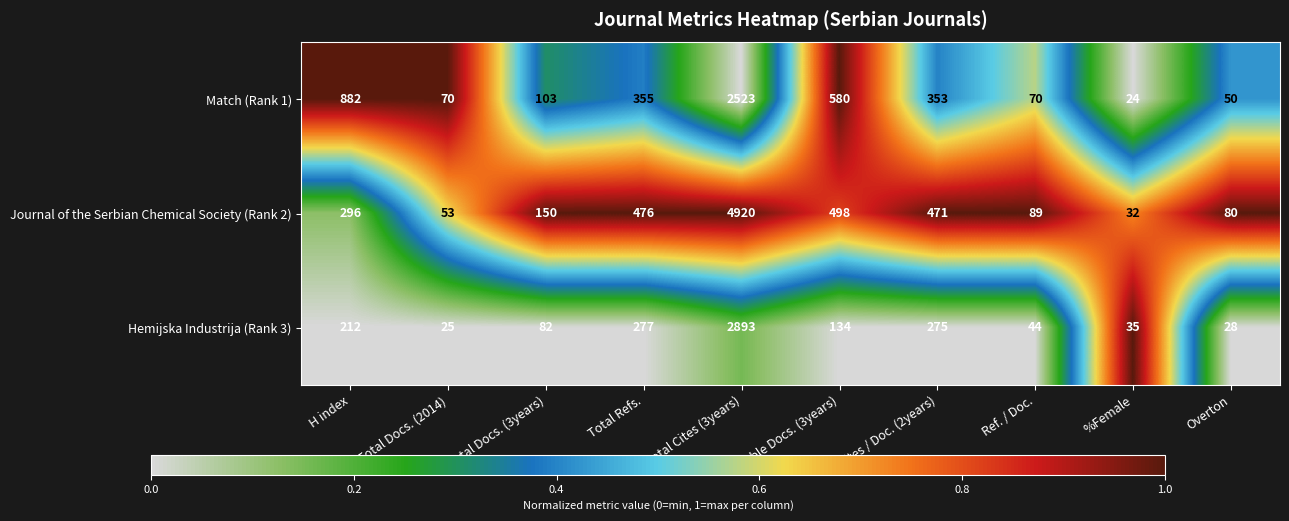

Between Ref. / Doc. and %Female, which series saw the biggest shift?

Journal of the Serbian Chemical Society (Rank 2)